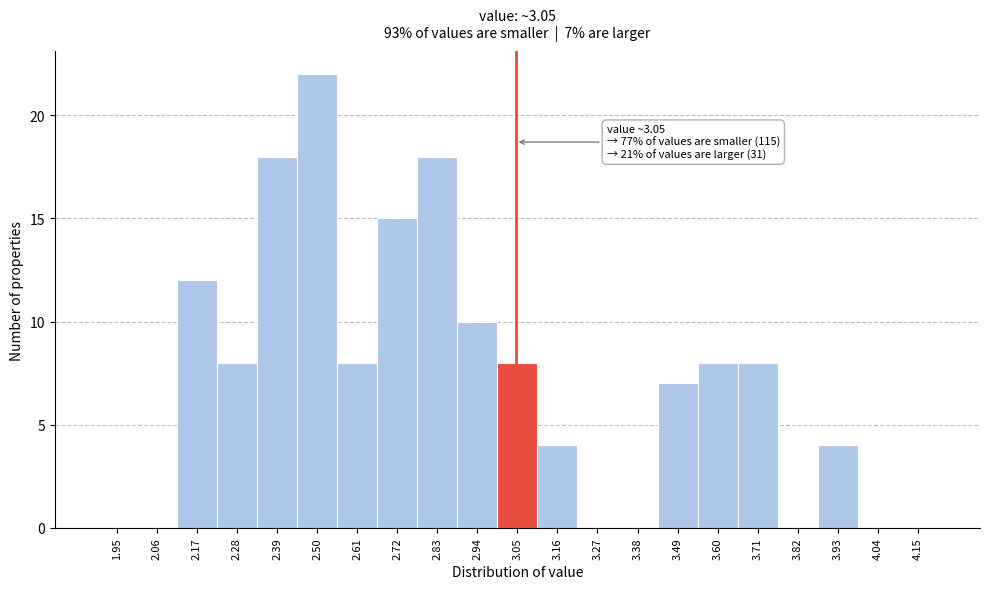

Which range on the x-axis has the tallest bar?

2.45 to 2.56